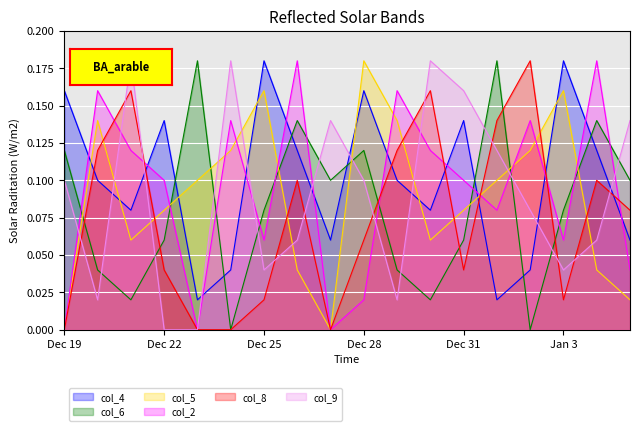

What are all the series names shown in the legend?

col_4, col_6, col_5, col_2, col_8, col_9